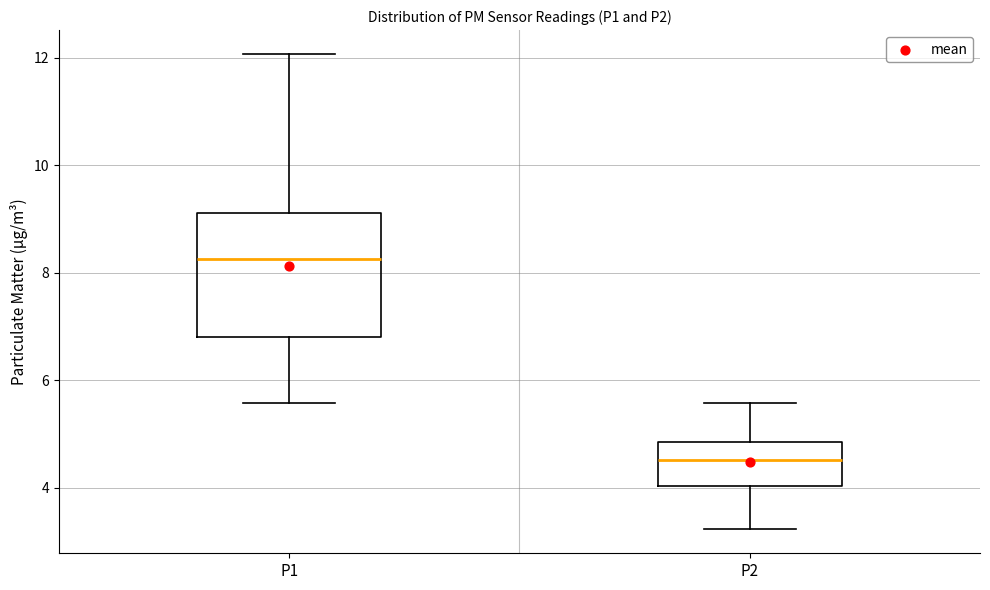

Which box's median line is the lowest?

P2